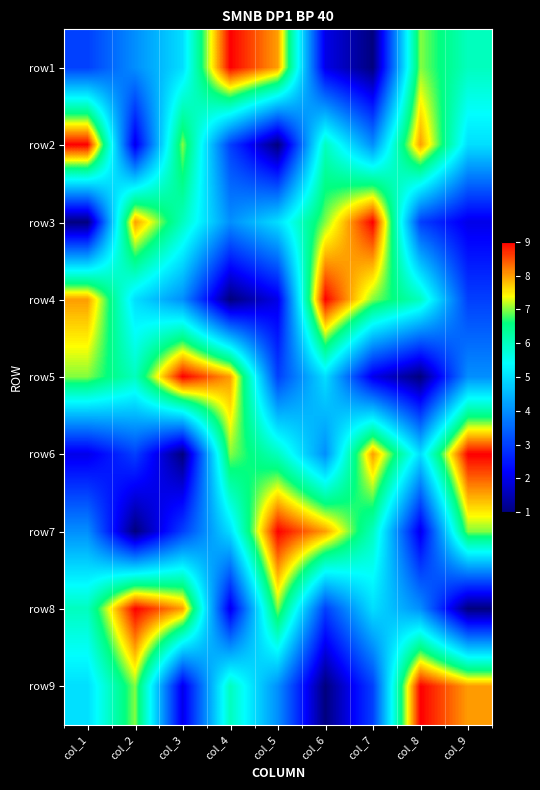

What is the maximum value shown in the chart?

9